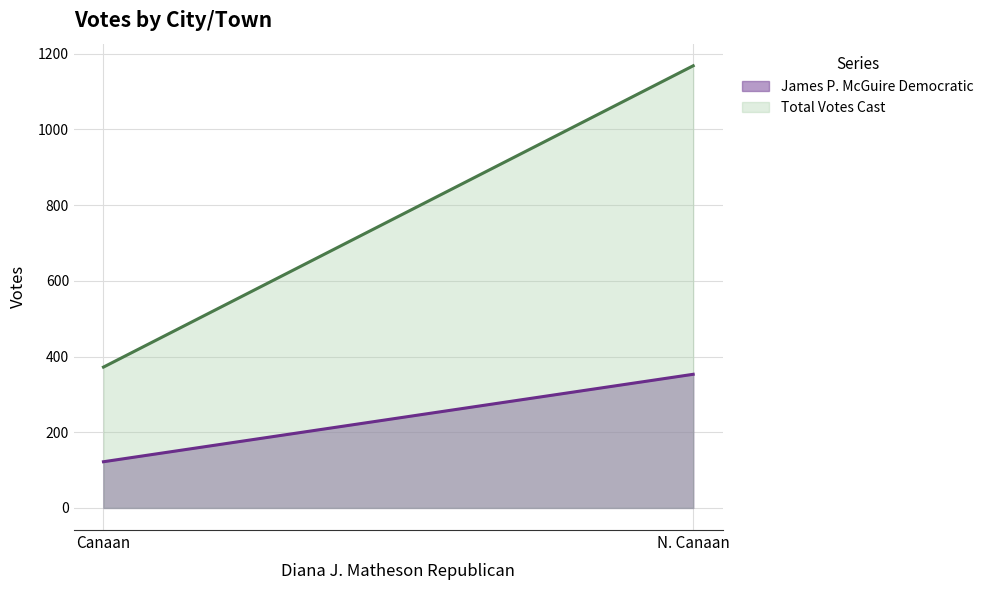

At which label is Total Votes Cast closest to 770?

Canaan